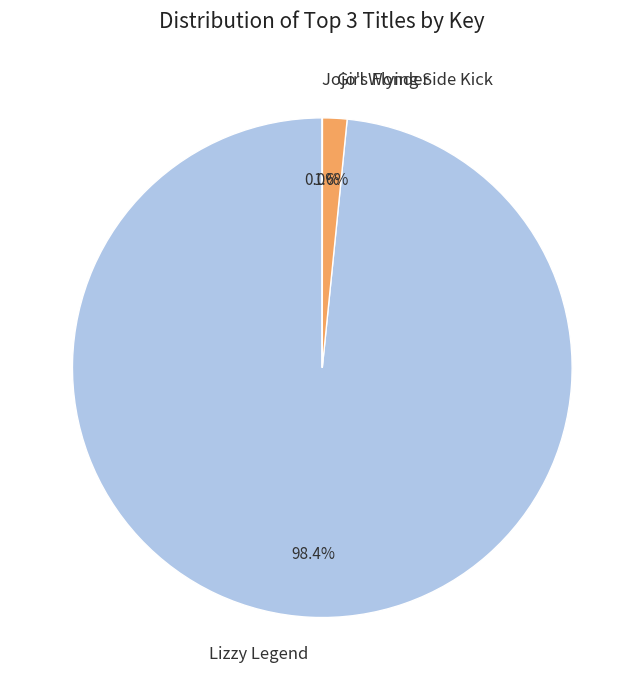

What is the largest slice in the pie chart?

Lizzy Legend